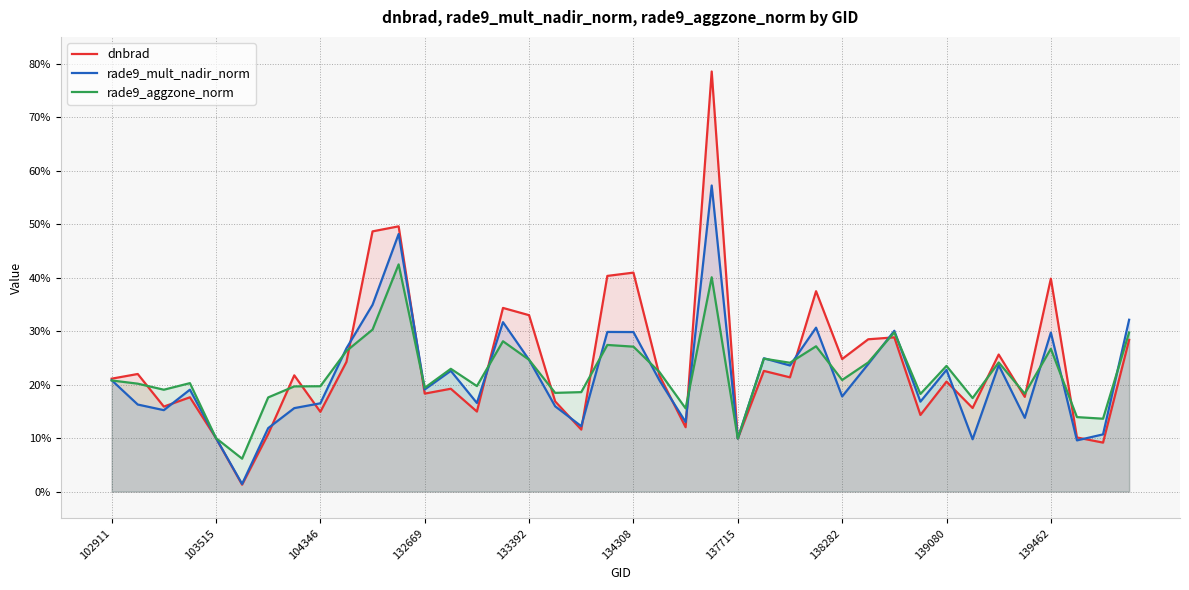

Rank the series by their average value, from highest to lowest.

dnbrad, rade9_aggzone_norm, rade9_mult_nadir_norm